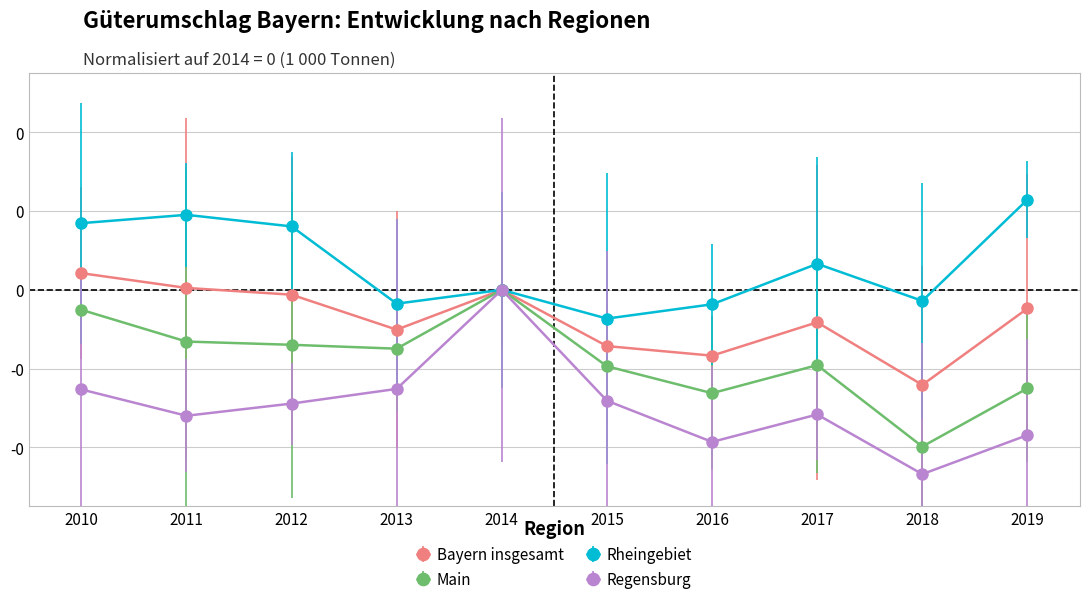

What are all the series names shown in the legend?

Bayern insgesamt, Main, Rheingebiet, Regensburg